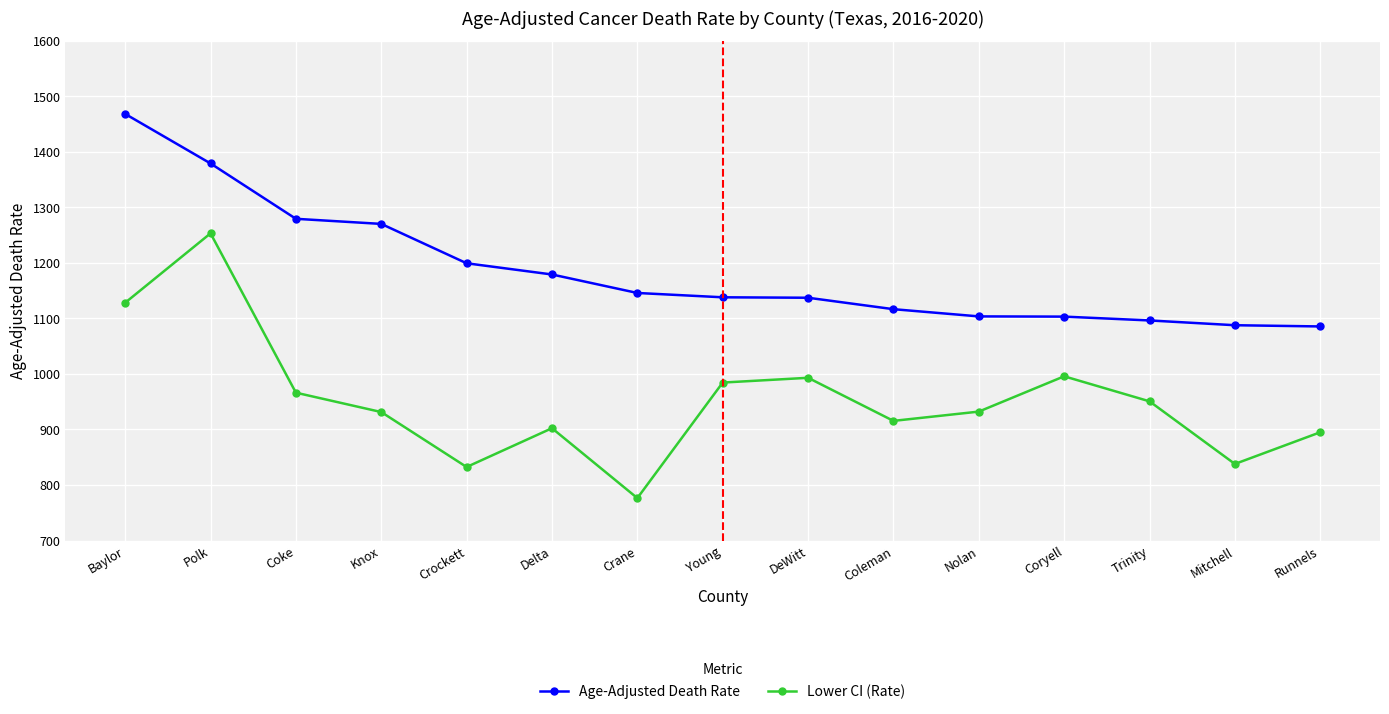

How many lines are shown in the chart?

2